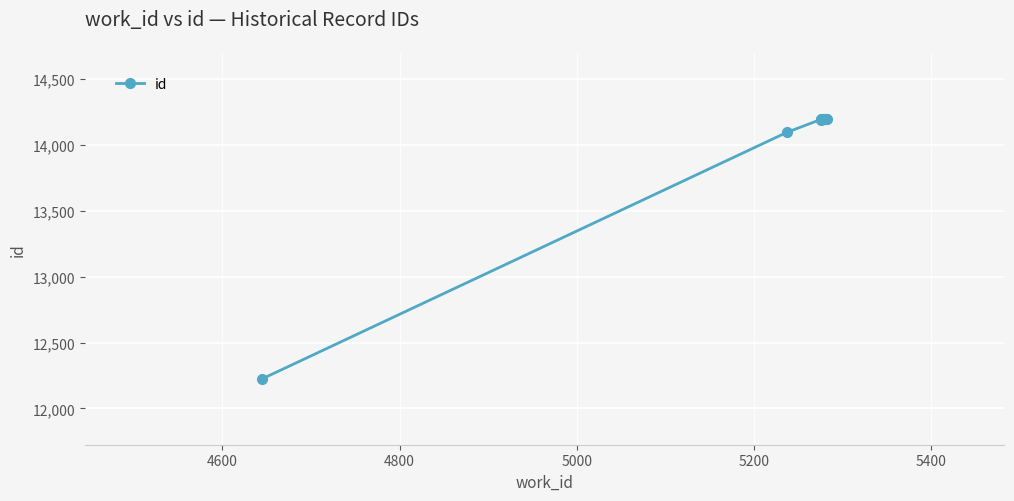

What is the sum of all values?

139893